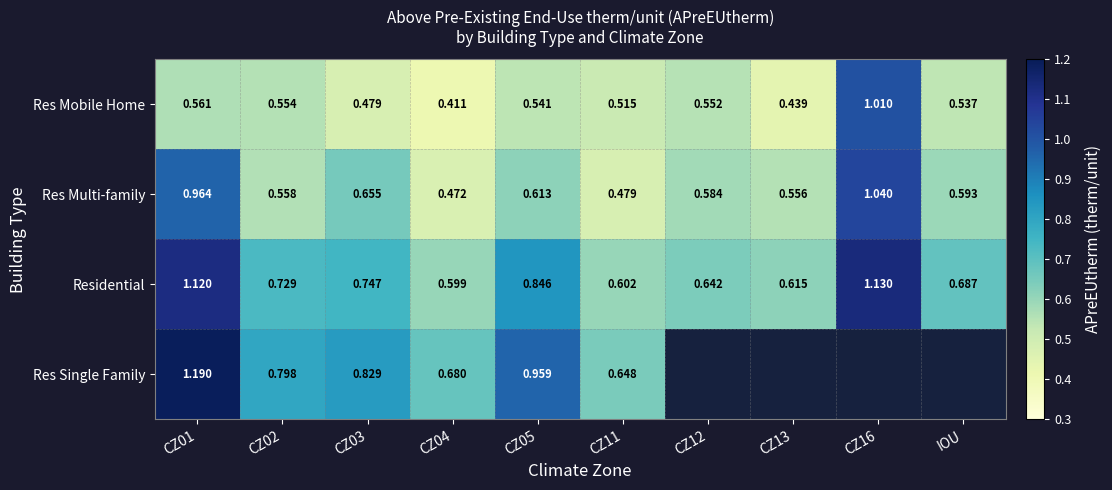

True or false: Res Multi-family has a value of 0.9 at CZ05.

False